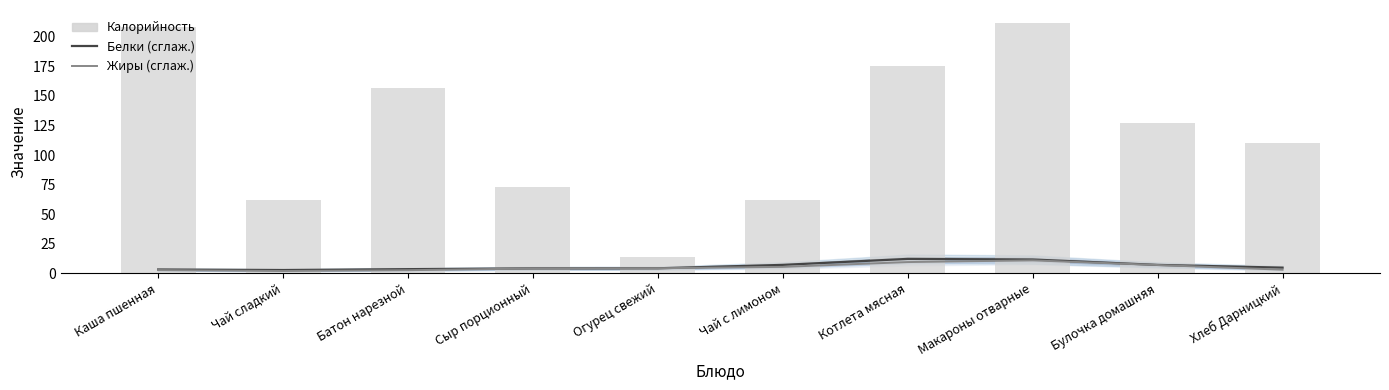

Is it true that Белки (сглаж.) equals 12.0 at Булочка домашняя?

False